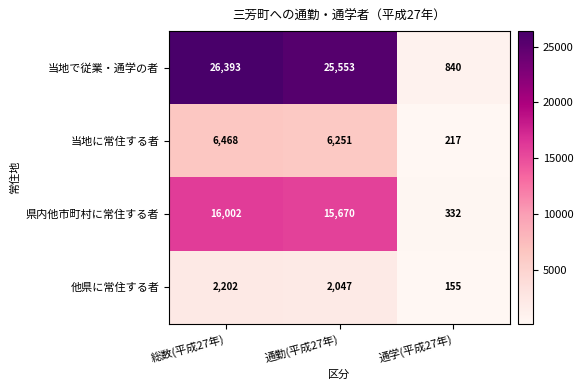

What is the sum of the 当地で従業・通学の者 values at 通学(平成27年) and 通勤(平成27年)?

26393